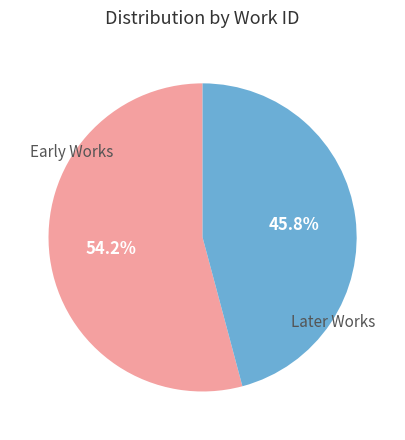

To the nearest percent, what is the average slice percentage?

50%